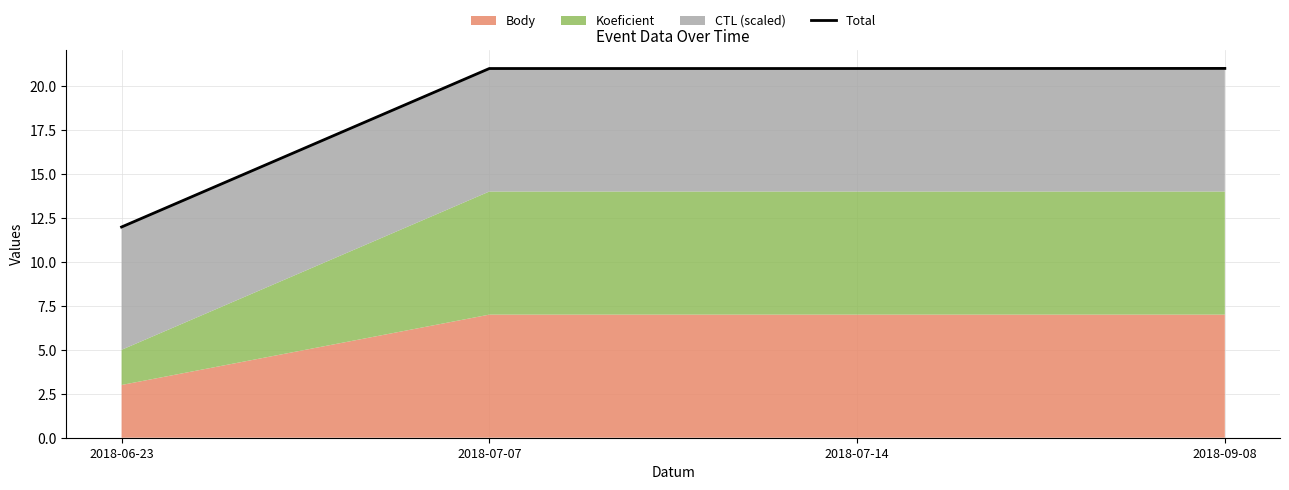

True or false: the data has more than 1 interior local peaks.

False